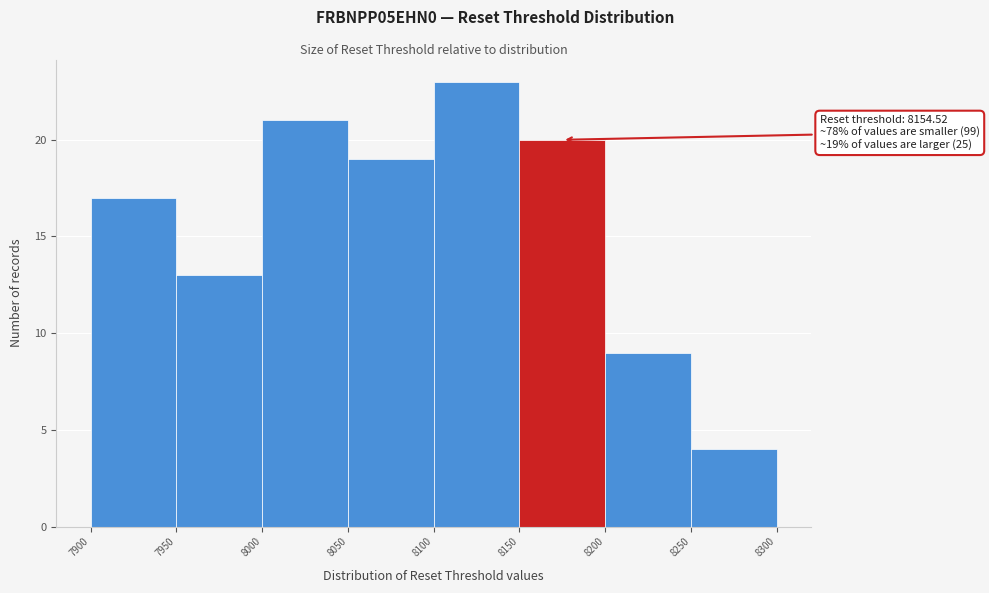

Which range on the x-axis has the tallest bar?

8100 to 8150